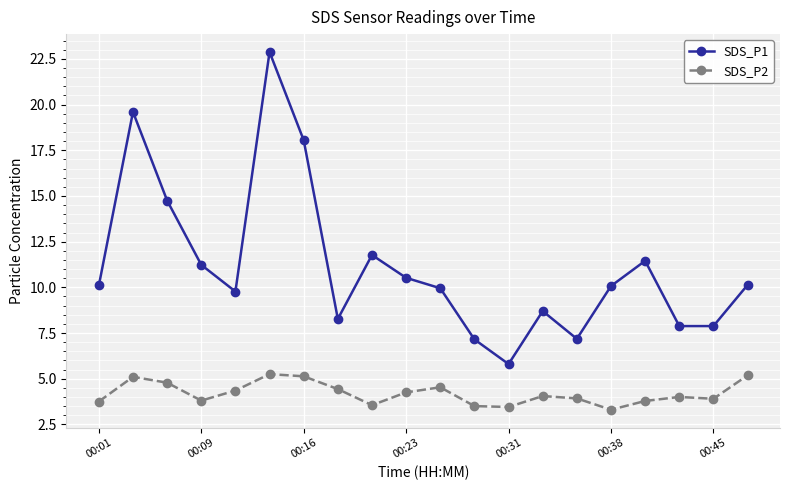

What is the value of the SDS_P2 point at the 20th from the left?

5.2